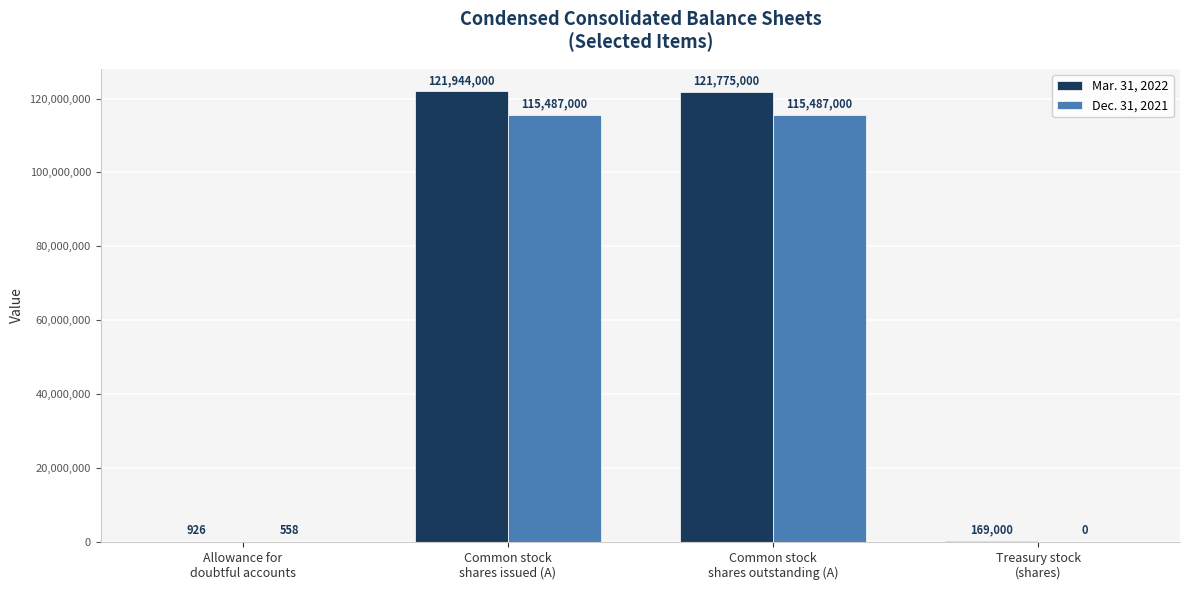

How many values in Dec. 31, 2021 are above zero?

3